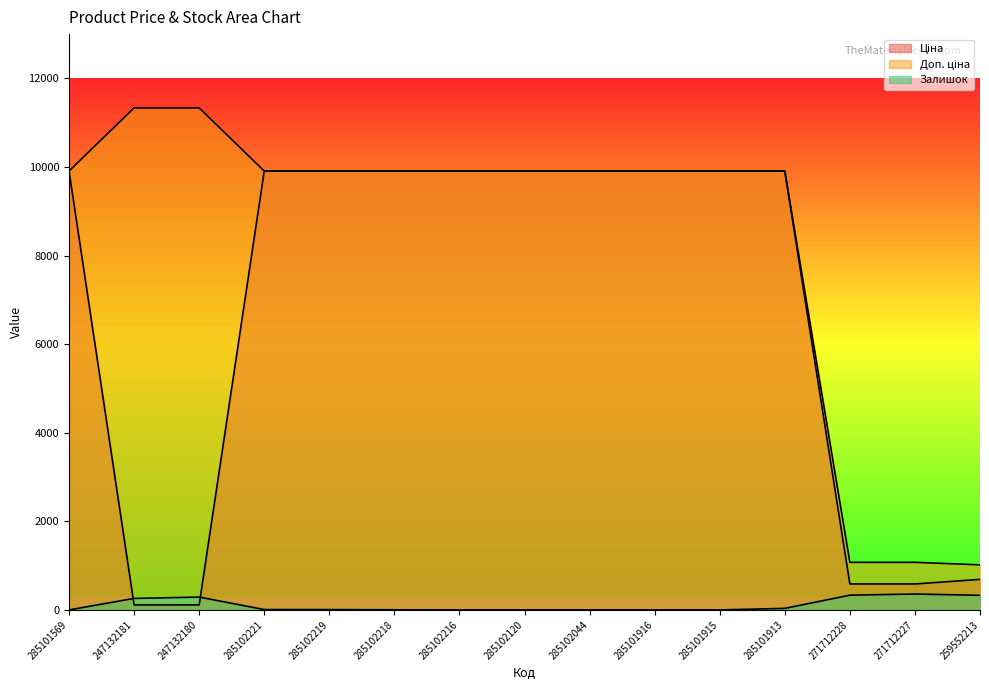

True or false: Доп. ціна and Ціна intersect in this chart.

False